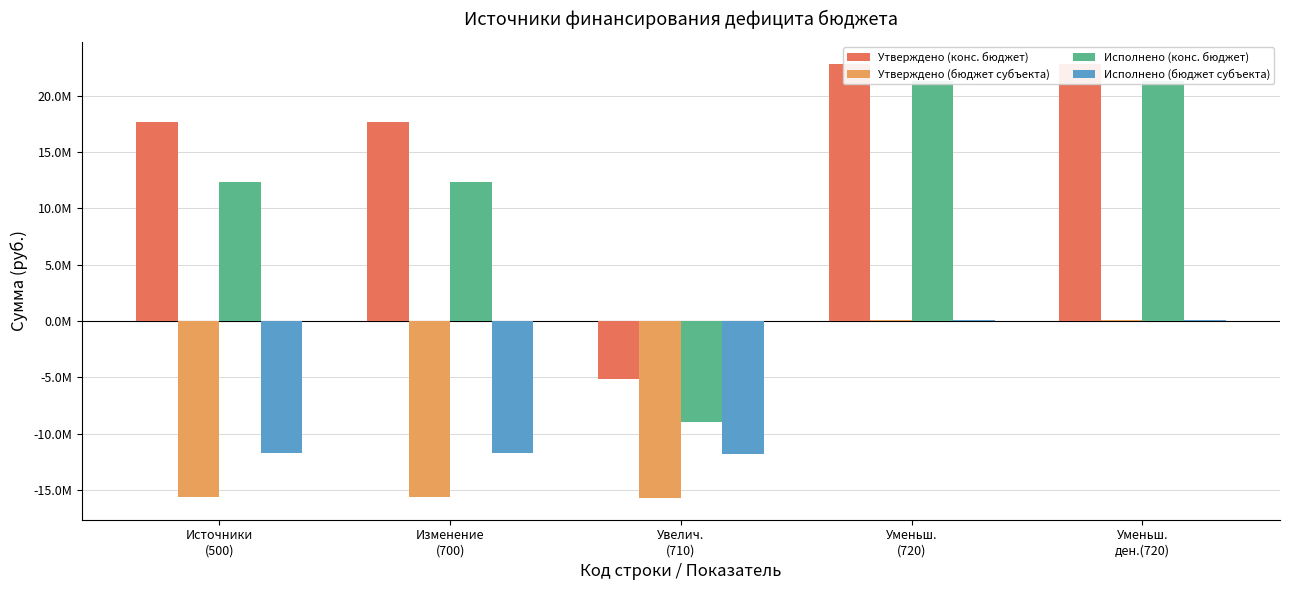

What is the average value of the Исполнено (конс. бюджет) series?

11646710.6